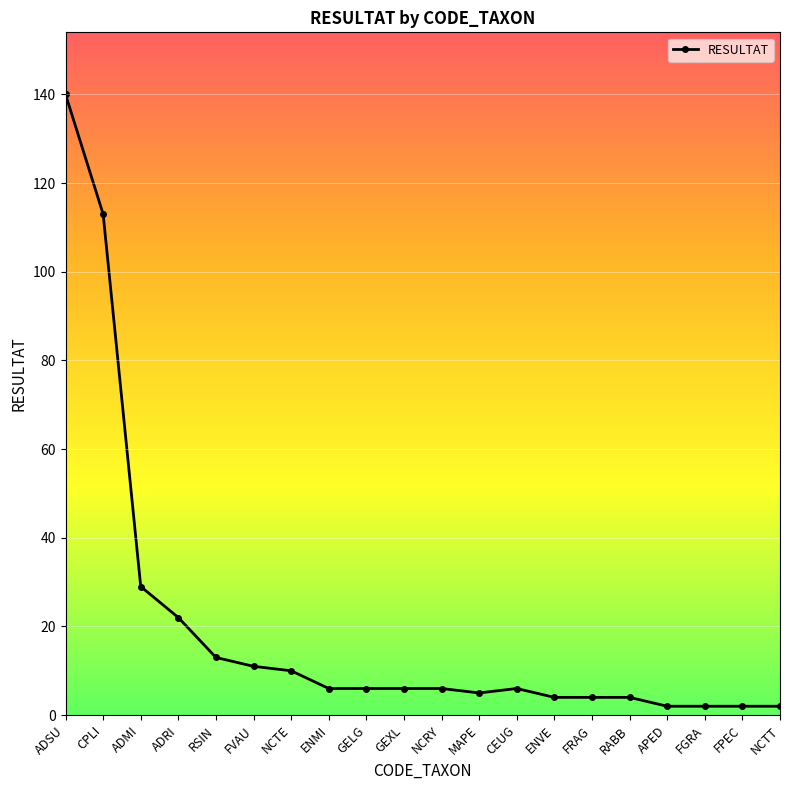

What value does the data have at FVAU?

11